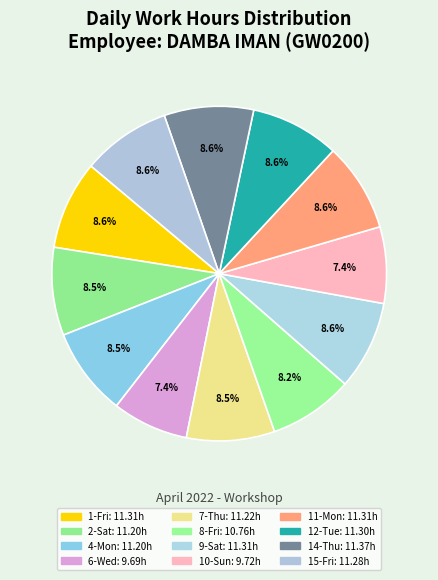

How many slices are in this pie chart?

12